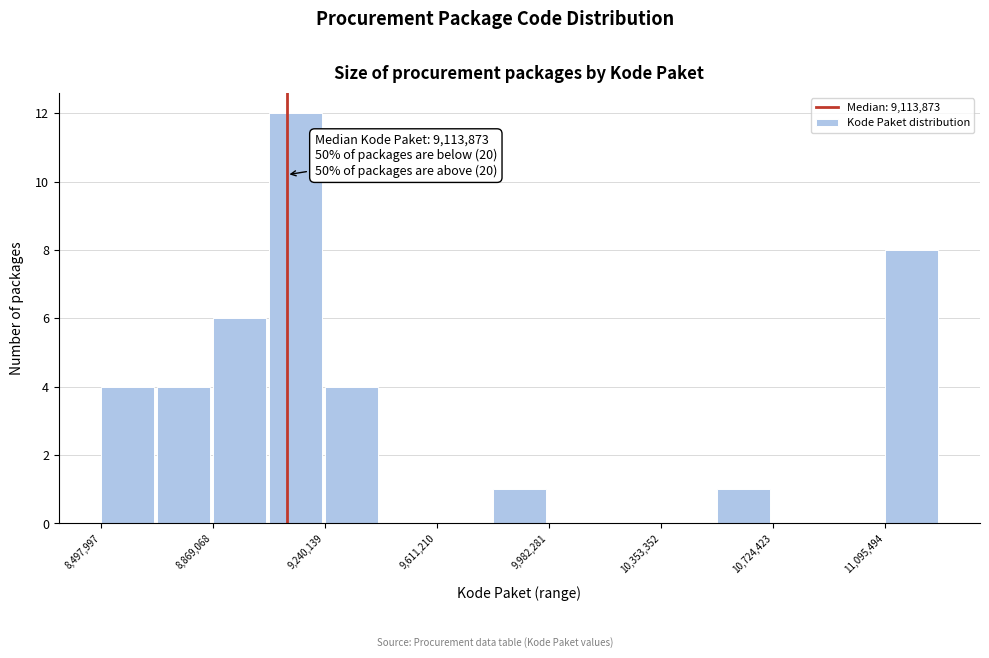

Around what value on the x-axis is the tallest bar? Give the approximate position of its centre, as read against the axis.

9150000